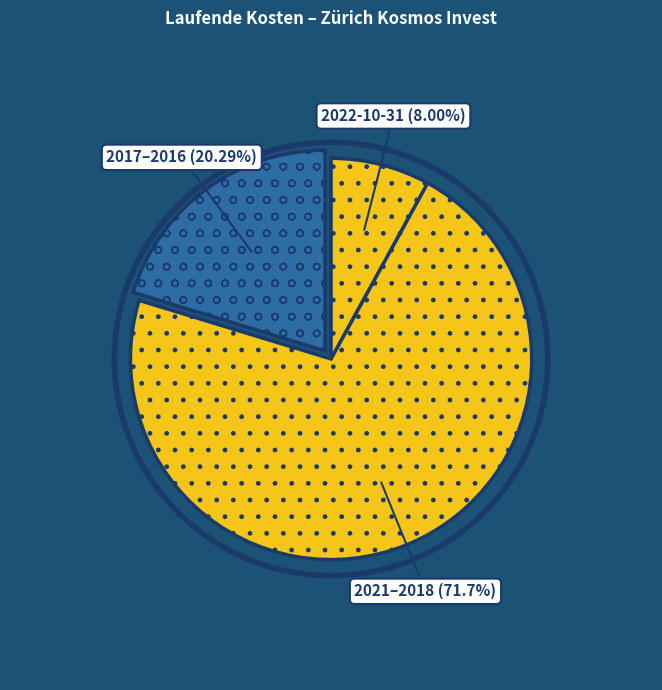

Count the number of slices in the pie.

3